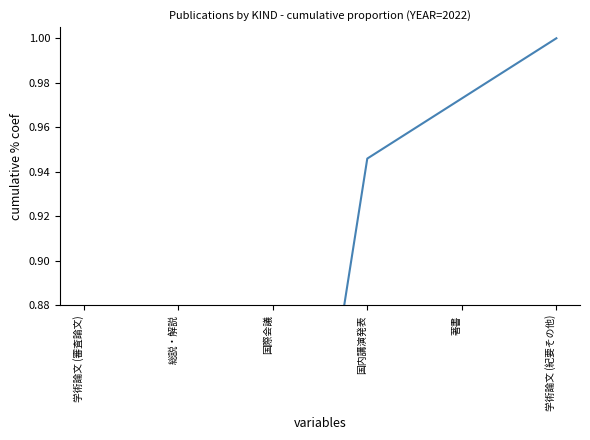

Which has a higher value, 学術論文 (紀要その他) or 学術論文 (審査論文)?

学術論文 (紀要その他)